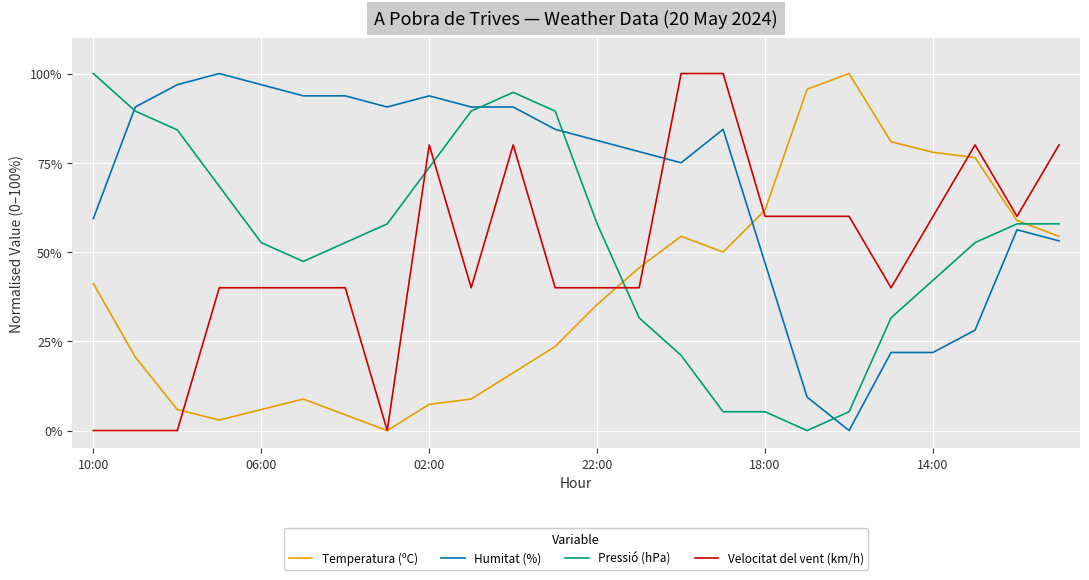

Which series has the largest total across all categories?

Humitat (%)